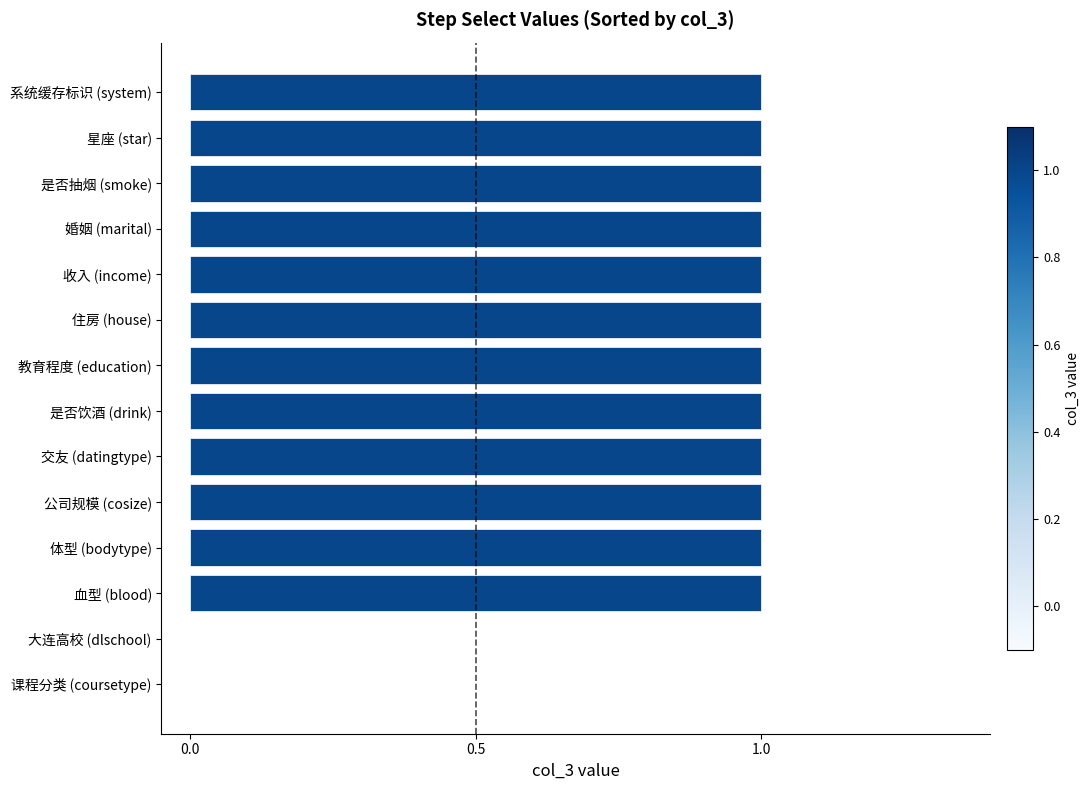

What is the maximum value shown in the chart?

1